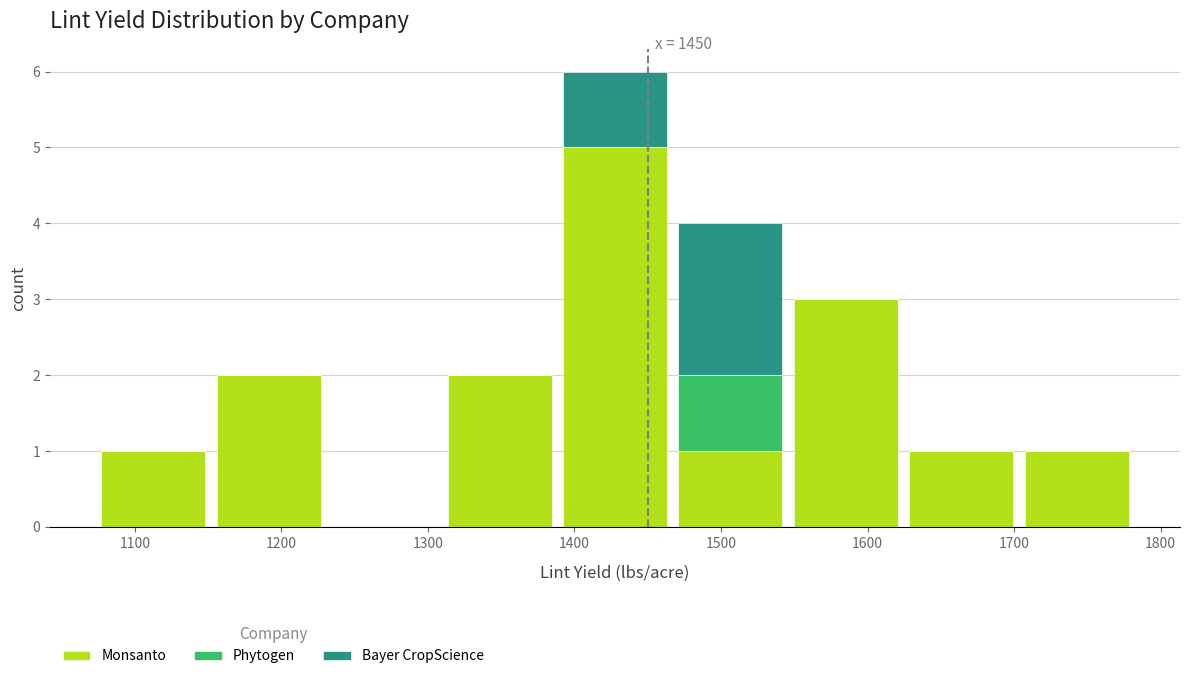

Which range on the x-axis has the tallest stacked bar (by total height)?

1390 to 1470